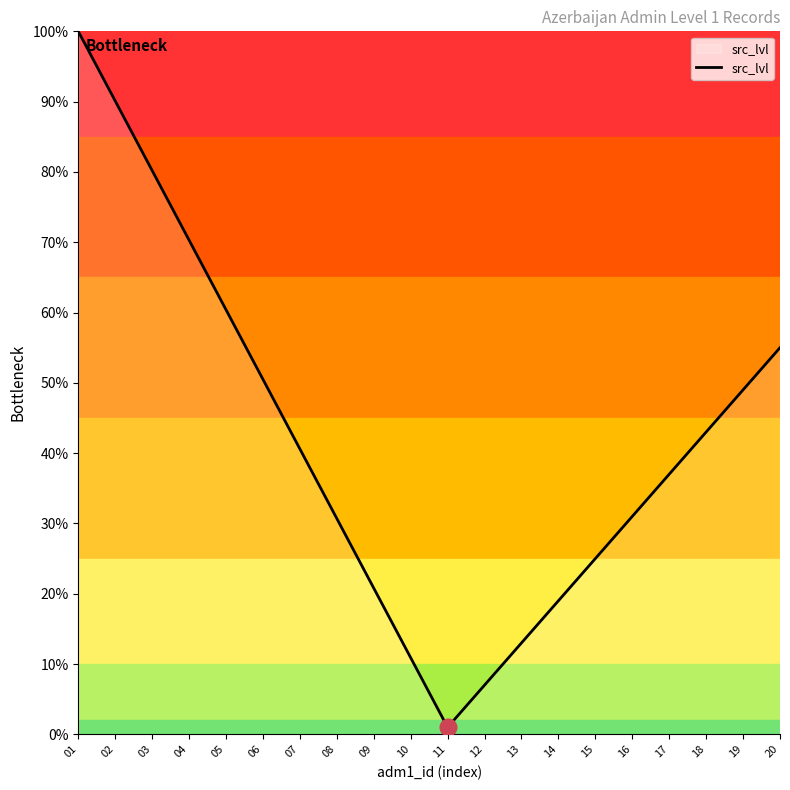

What is the value of the 12th point from the left?

0.1